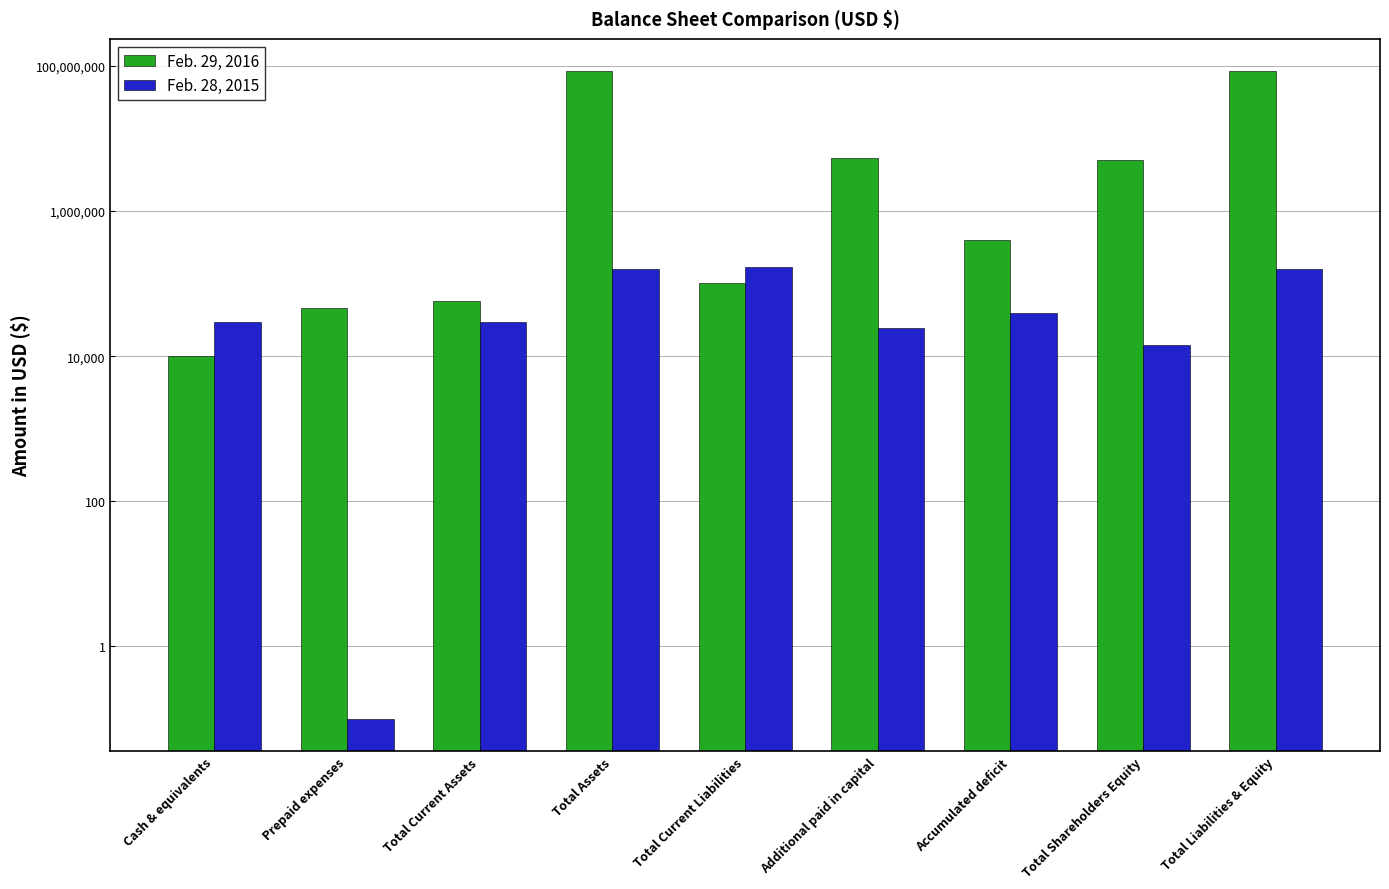

Rank the series by their average value, from highest to lowest.

Feb. 29, 2016, Feb. 28, 2015